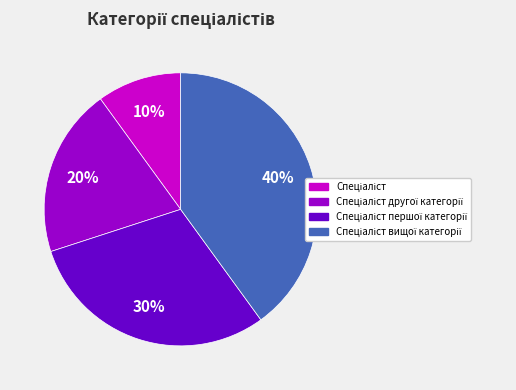

To the nearest percent, what is the average slice percentage?

25%